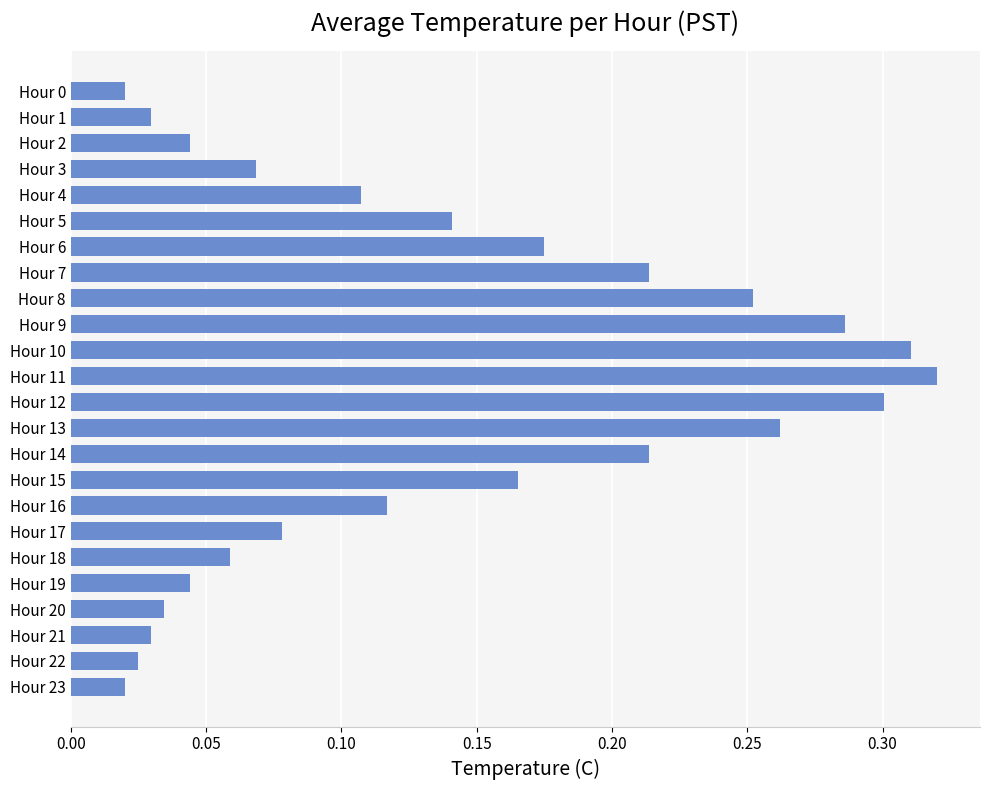

What is the sum of all values?

3.3